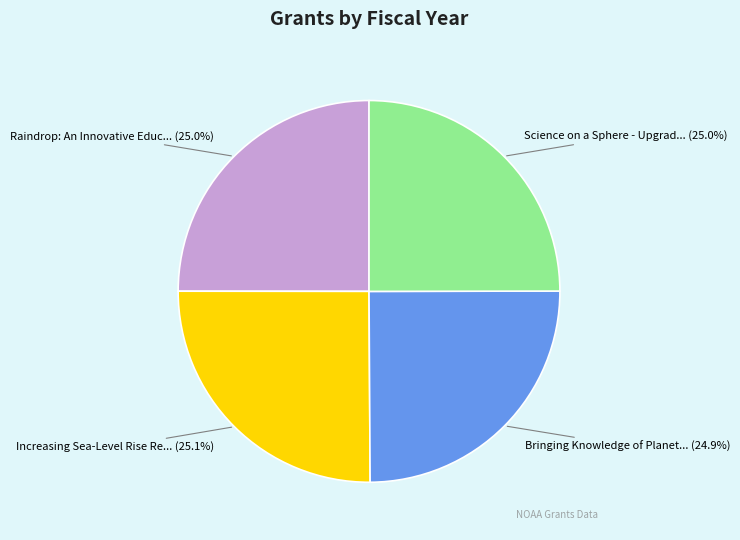

Is there any slice that represents more than half of the pie?

No